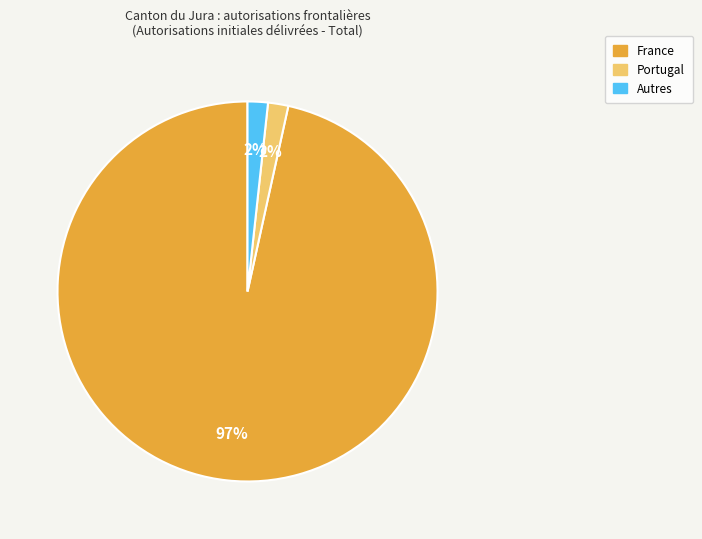

Is there a majority slice in this chart?

Yes